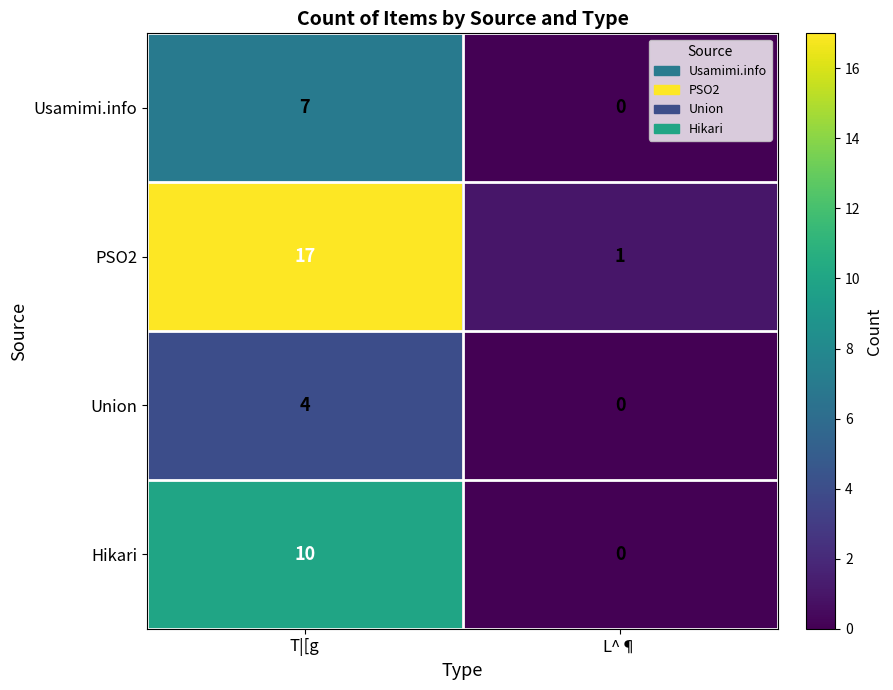

At which label does PSO2 reach its peak?

T|[g